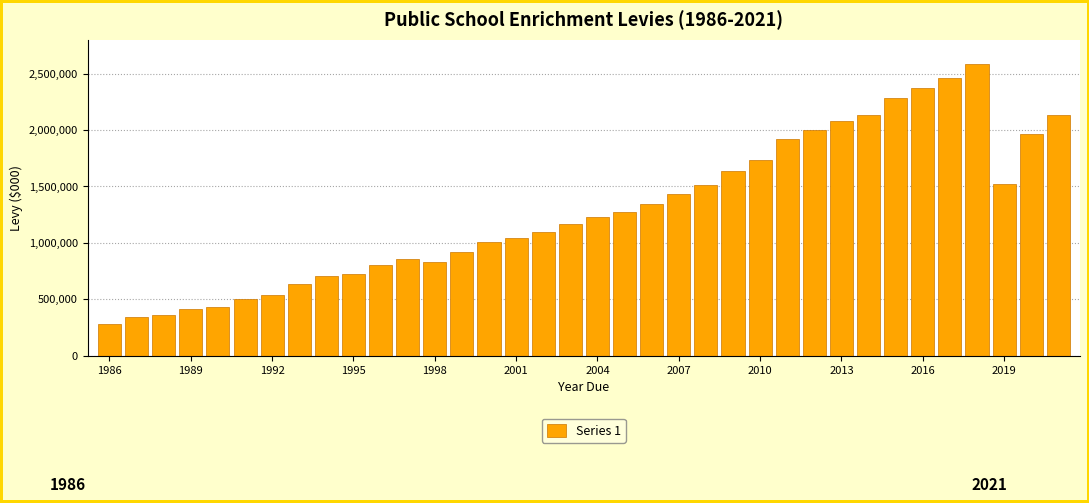

How many distinct data groups are displayed?

1